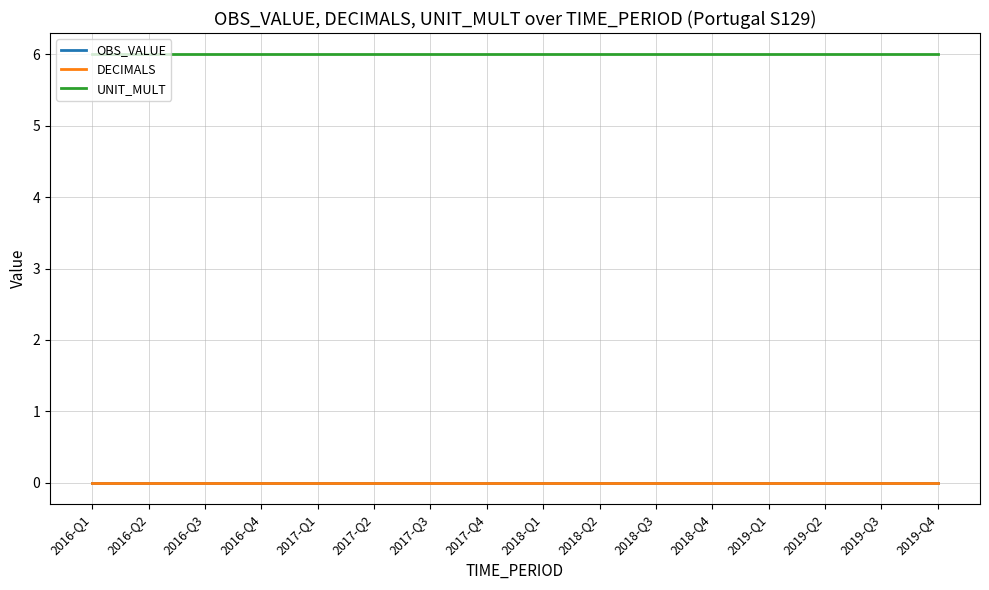

Does the chart display data point markers on the line(s)?

No